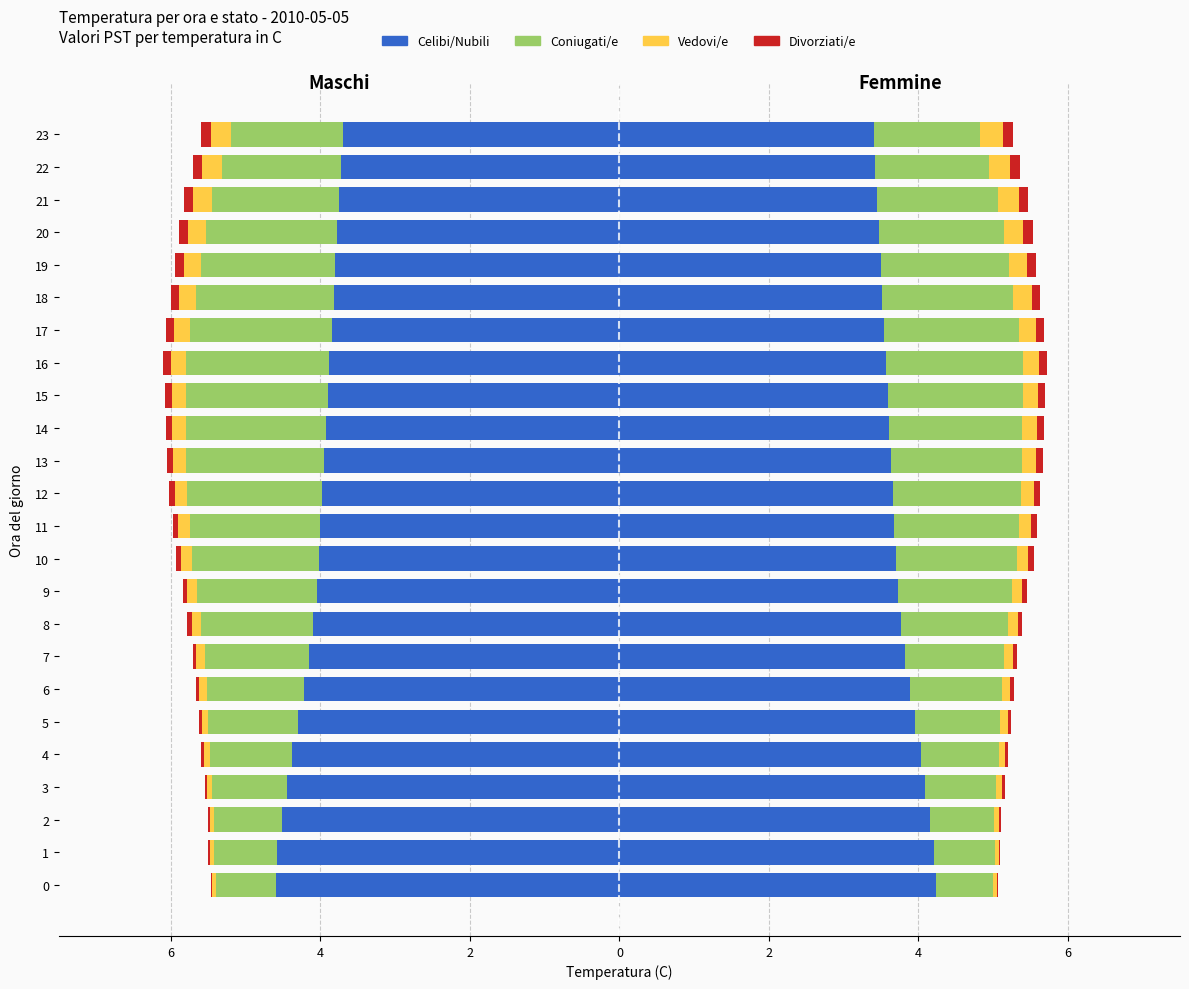

The Vedovi/e series shows -0.3 at 23. True or false?

True